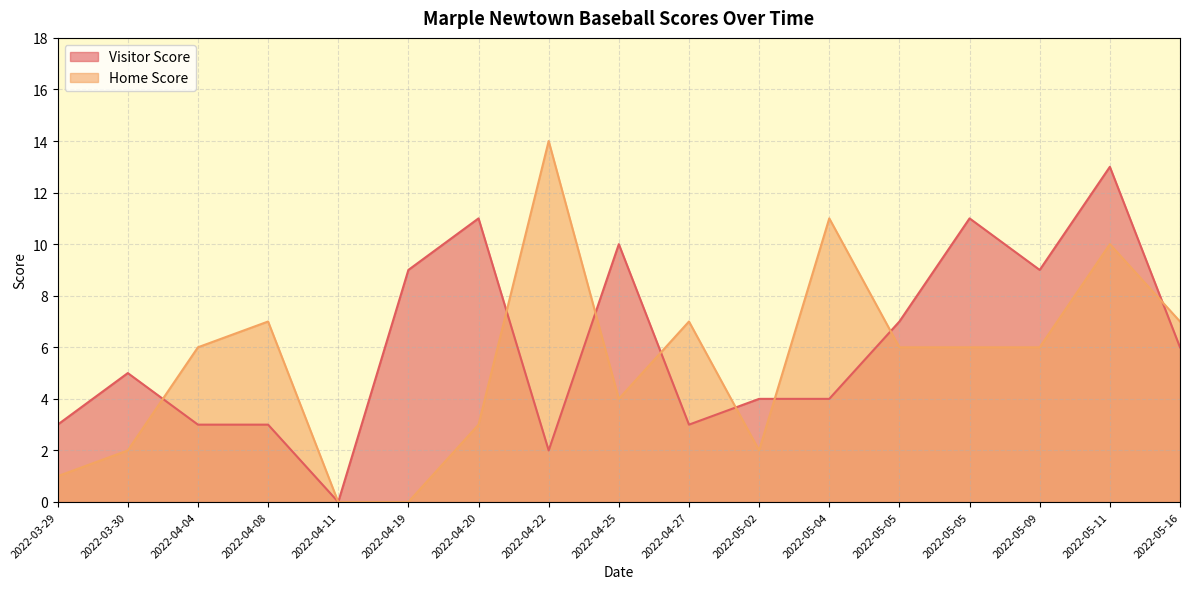

How many intersections are there between Home Score and Visitor Score?

8